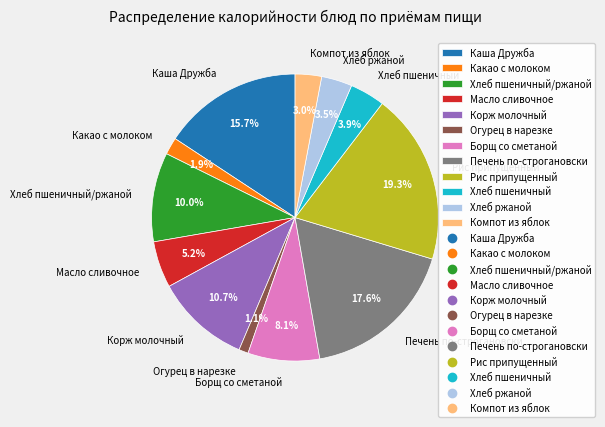

To the nearest percent, what is the difference between the largest and smallest slice percentages?

18%